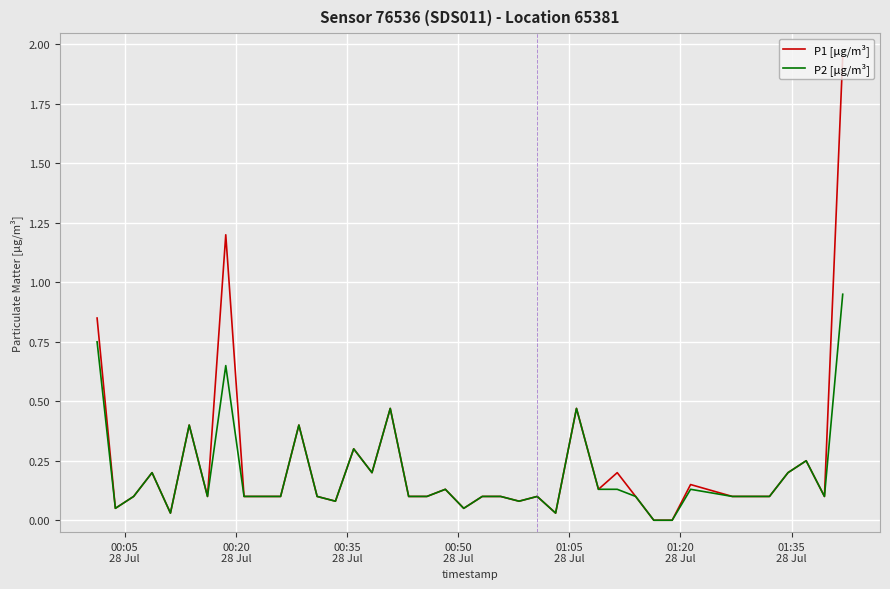

Which series has the widest spread of values?

P1 [µg/m³]